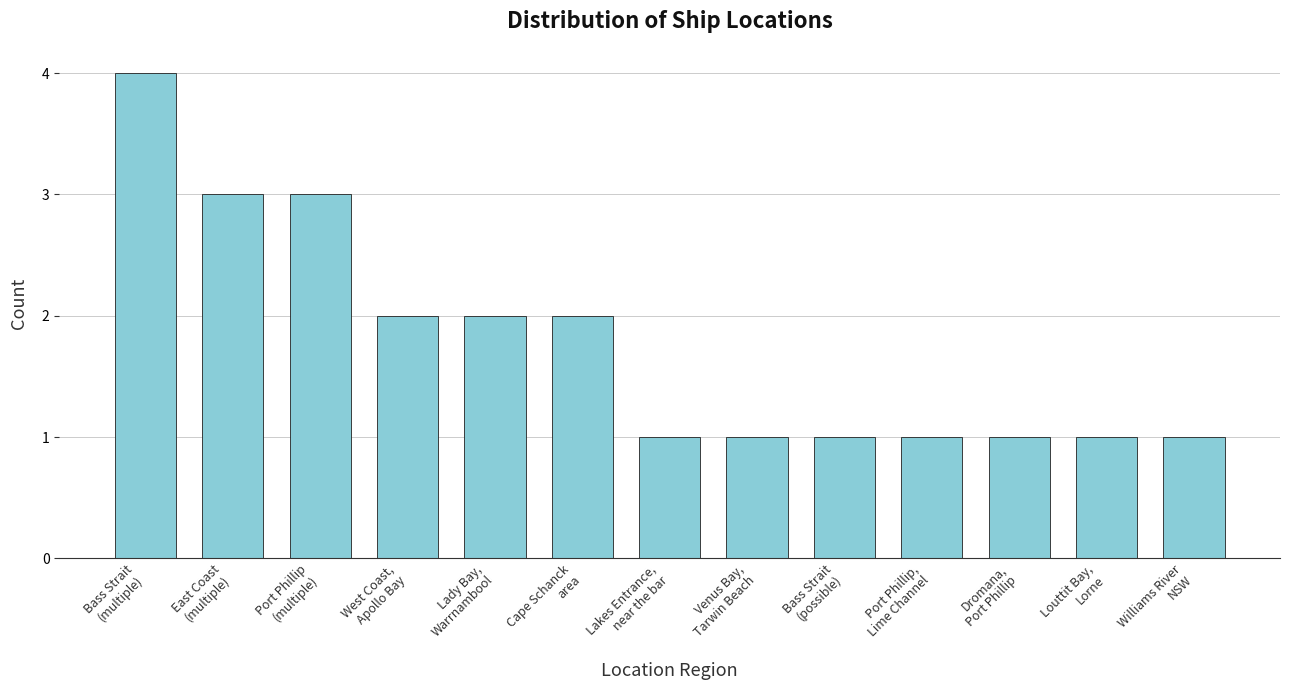

What is the sum of the values at Louttit Bay,
Lorne and Port Phillip,
Lime Channel?

2